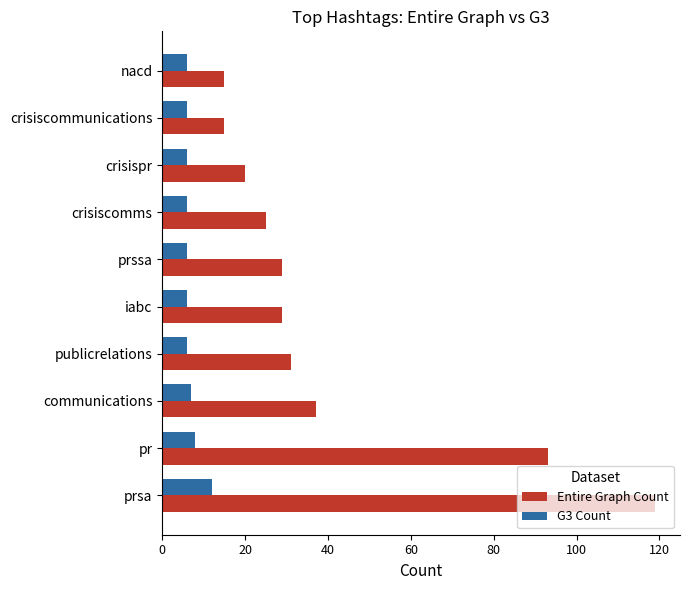

What is the difference between the second highest and minimum values in the G3 Count series?

2